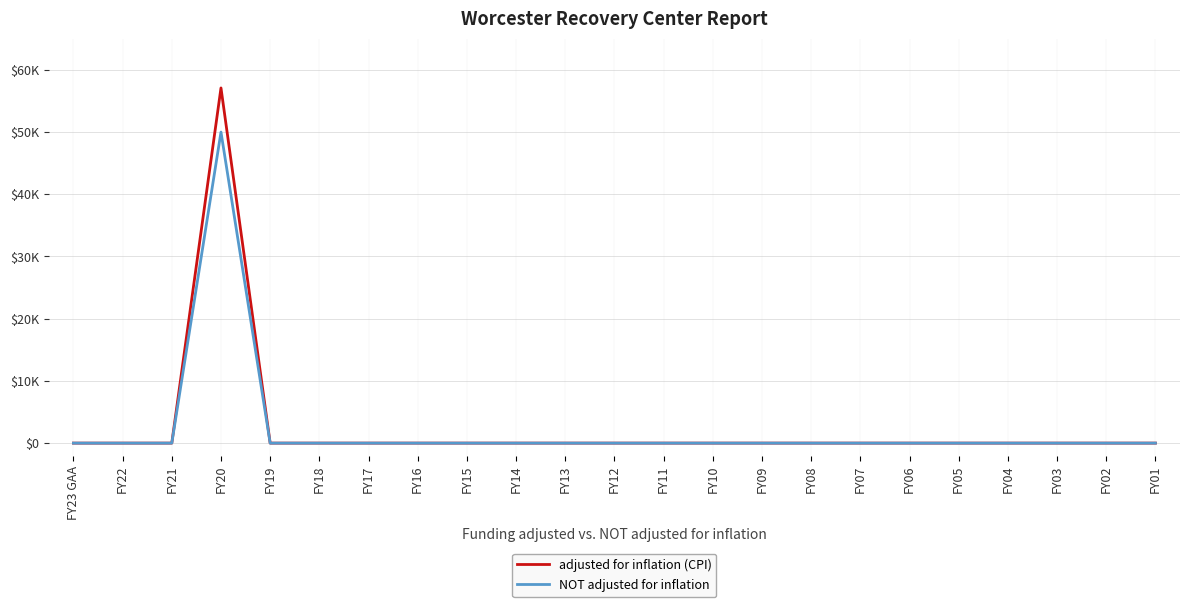

What are all the series names shown in the legend?

adjusted for inflation (CPI), NOT adjusted for inflation